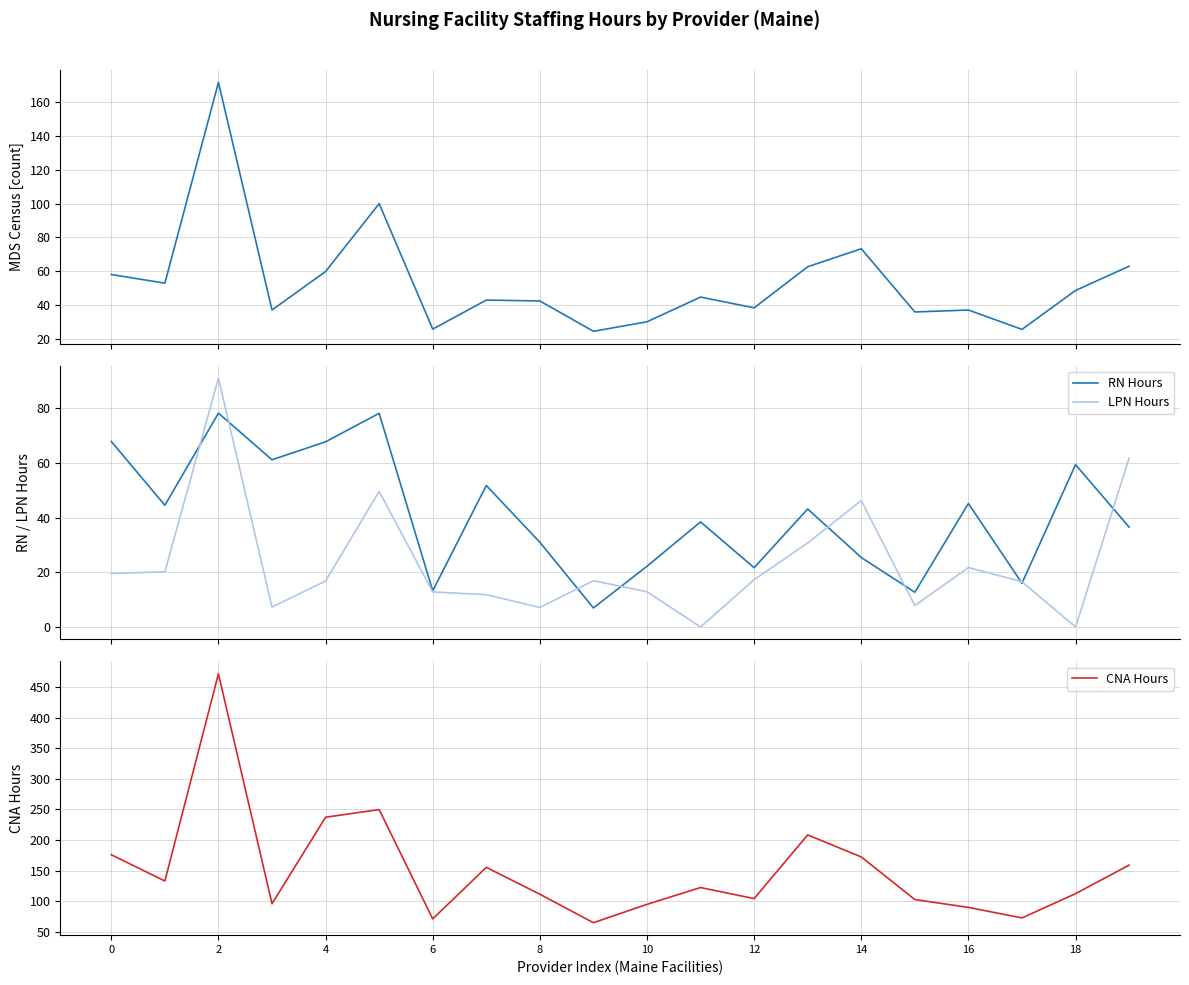

Is it true that RN Hours equals 24.7 at 17?

False